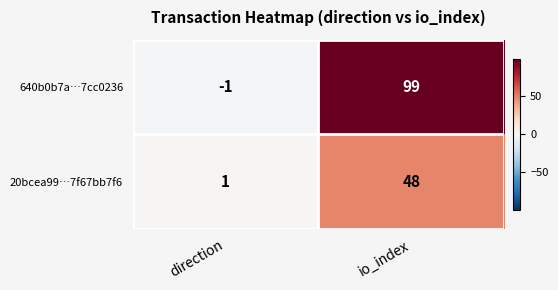

At which category does the chart reach its minimum across all series?

direction